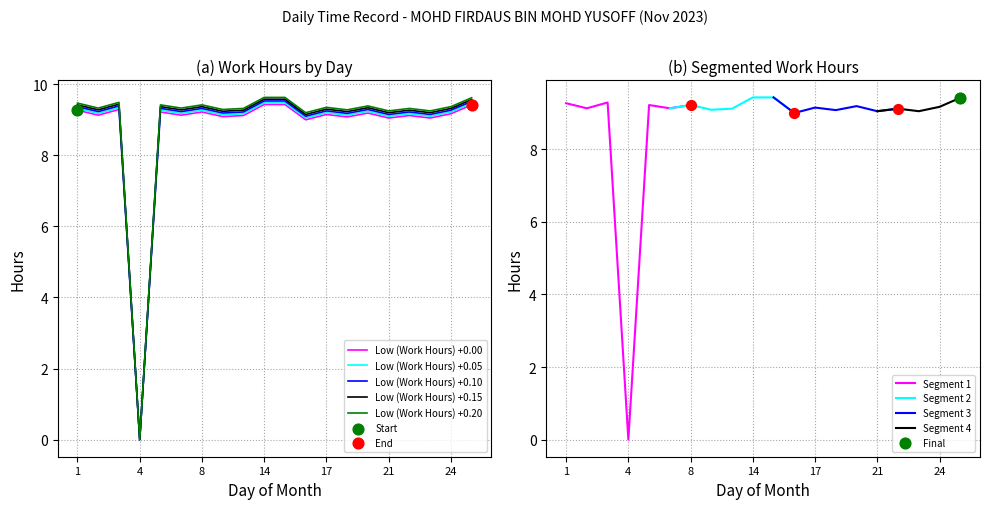

Between 25 and 11, which is larger?

25